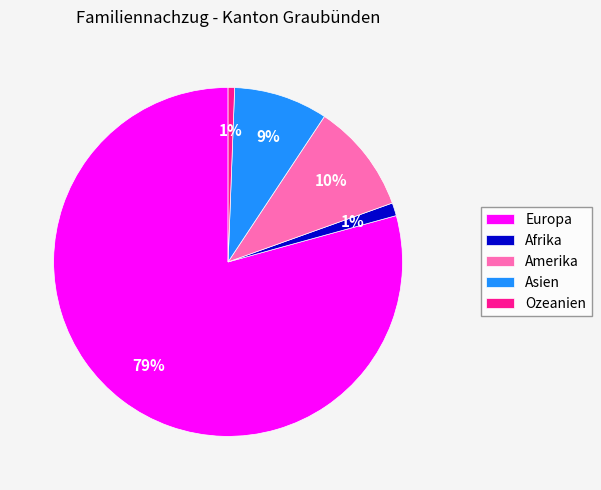

Is it true that Ozeanien is 11% of the pie?

False